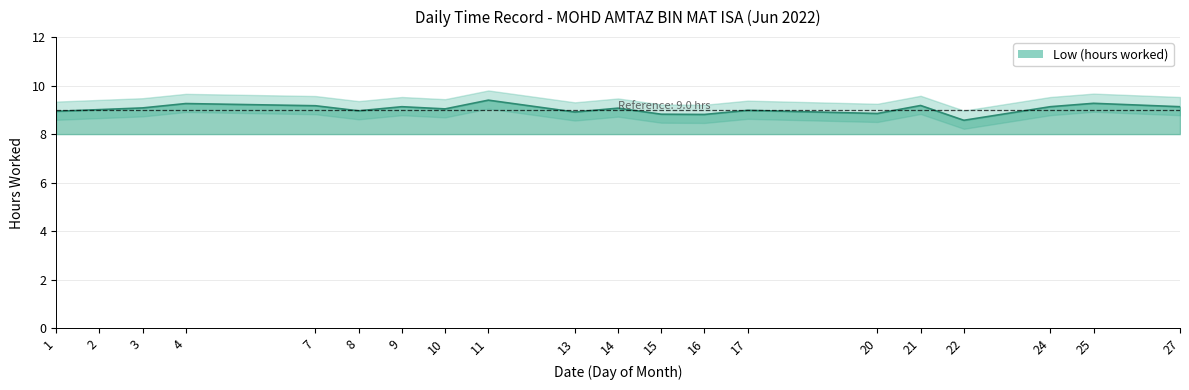

The value at 11 is 9.4. True or false?

True